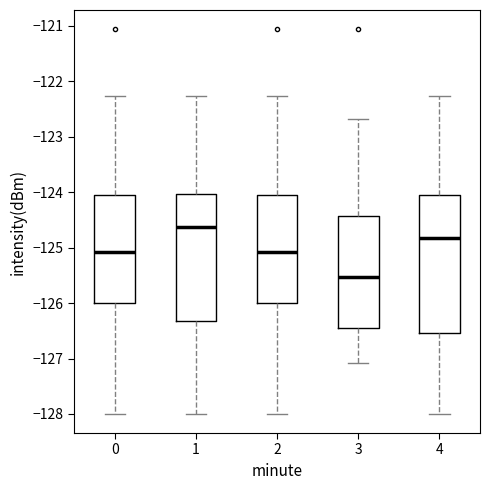

Which box is the tallest, from its lower edge to its upper edge?

4